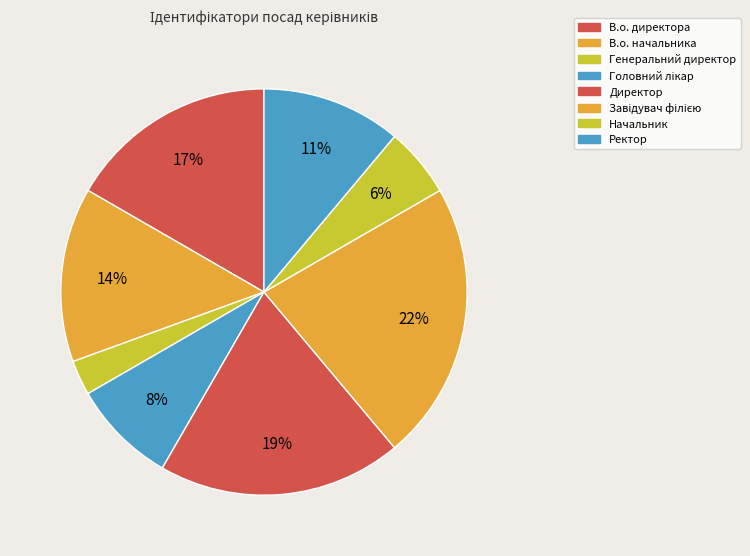

Is it true that Головний лікар is 8% of the pie?

True